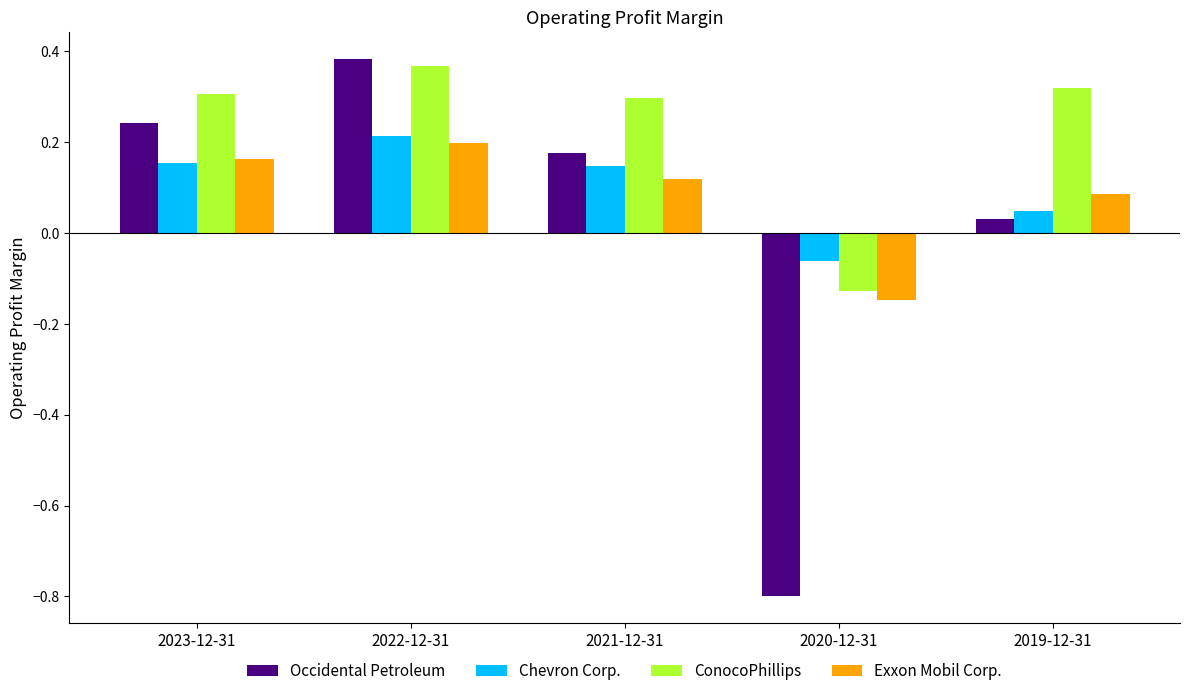

At which label does Exxon Mobil Corp. first exceed 0?

2023-12-31